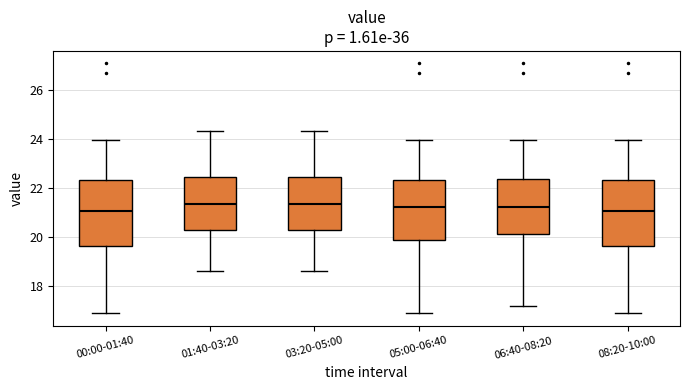

Where does the upper whisker of the box for 03:20-05:00 end on the y-axis? The values are not printed on the chart, so give them approximately, as read against the axis.

24.4